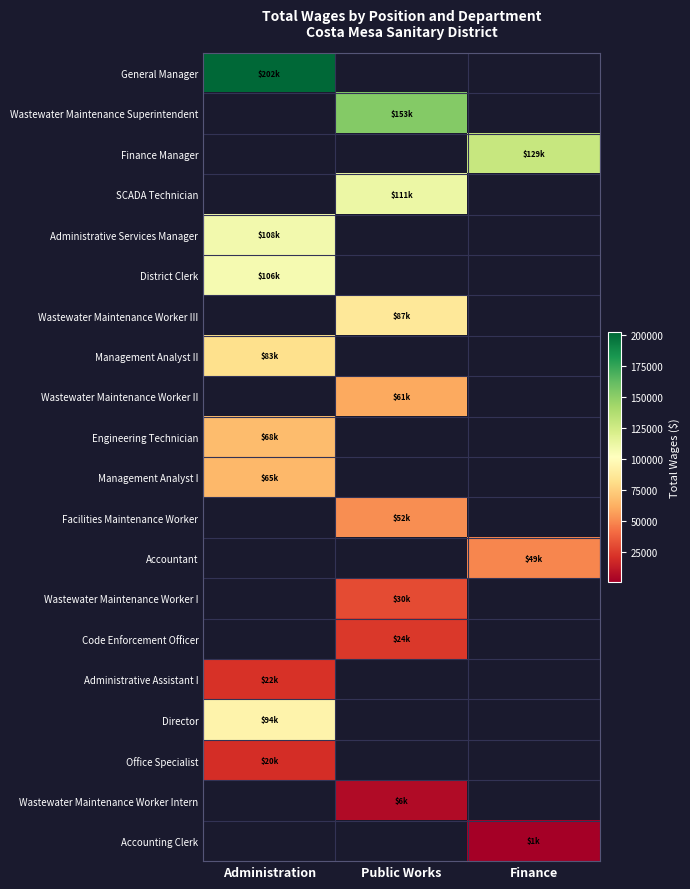

Reading right to left, list all the values displayed in this chart.

General Manager: Finance=0	Public Works=0	Administration=202481
Wastewater Maintenance Superintendent: Finance=0	Public Works=152673	Administration=0
Finance Manager: Finance=129198	Public Works=0	Administration=0
SCADA Technician: Finance=0	Public Works=111404	Administration=0
Administrative Services Manager: Finance=0	Public Works=0	Administration=108074
District Clerk: Finance=0	Public Works=0	Administration=106454
Wastewater Maintenance Worker III: Finance=0	Public Works=87252	Administration=0
Management Analyst II: Finance=0	Public Works=0	Administration=82667
Wastewater Maintenance Worker II: Finance=0	Public Works=60666	Administration=0
Engineering Technician: Finance=0	Public Works=0	Administration=67529
Management Analyst I: Finance=0	Public Works=0	Administration=65434
Facilities Maintenance Worker: Finance=0	Public Works=51672	Administration=0
Accountant: Finance=49079	Public Works=0	Administration=0
Wastewater Maintenance Worker I: Finance=0	Public Works=30147	Administration=0
Code Enforcement Officer: Finance=0	Public Works=23804	Administration=0
Administrative Assistant I: Finance=0	Public Works=0	Administration=21802
Director: Finance=0	Public Works=0	Administration=94164
Office Specialist: Finance=0	Public Works=0	Administration=19985
Wastewater Maintenance Worker Intern: Finance=0	Public Works=5931	Administration=0
Accounting Clerk: Finance=819	Public Works=0	Administration=0